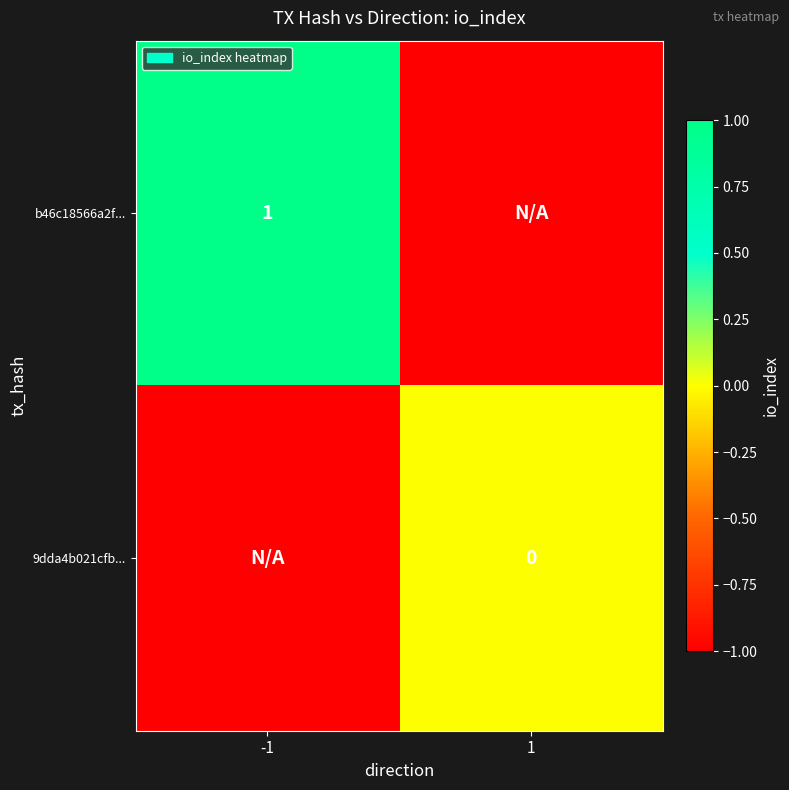

True or false: b46c18566a2f... has a value of 1 at -1.

True